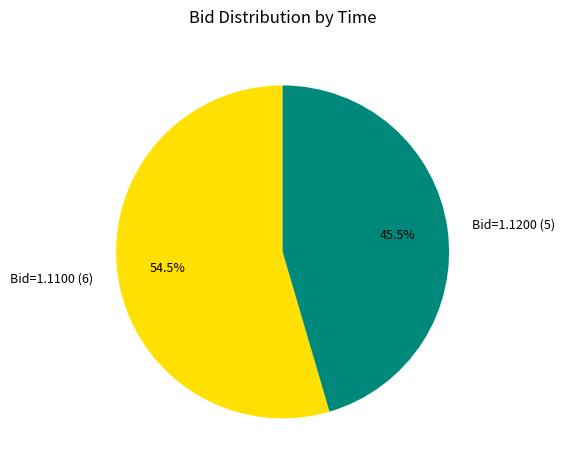

How much of the chart is everything except Bid=1.1100 (6)?

45.5%